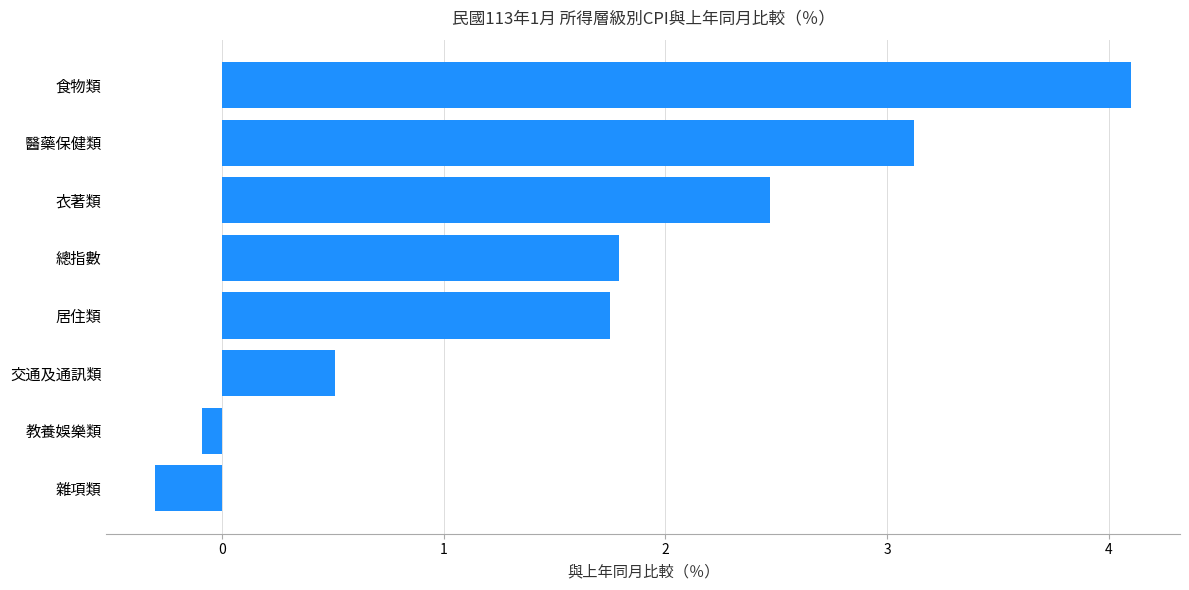

List the labels in order of value, largest first.

食物類, 醫藥保健類, 衣著類, 總指數, 居住類, 交通及通訊類, 教養娛樂類, 雜項類